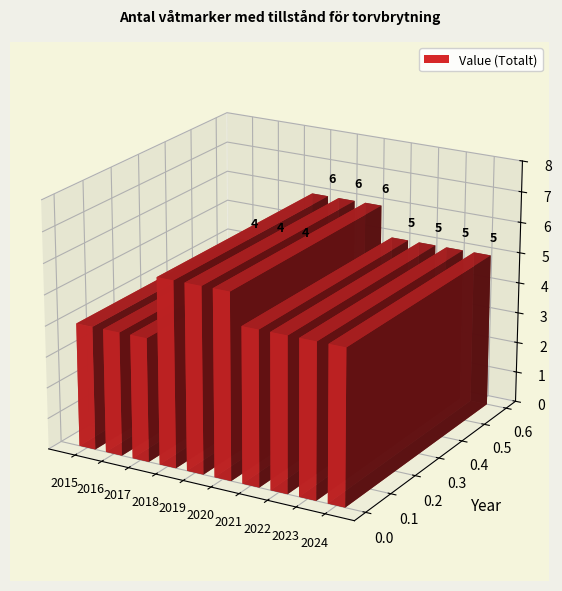

Rank the categories by value from highest to lowest.

2018, 2019, 2020, 2021, 2022, 2023, 2024, 2015, 2016, 2017